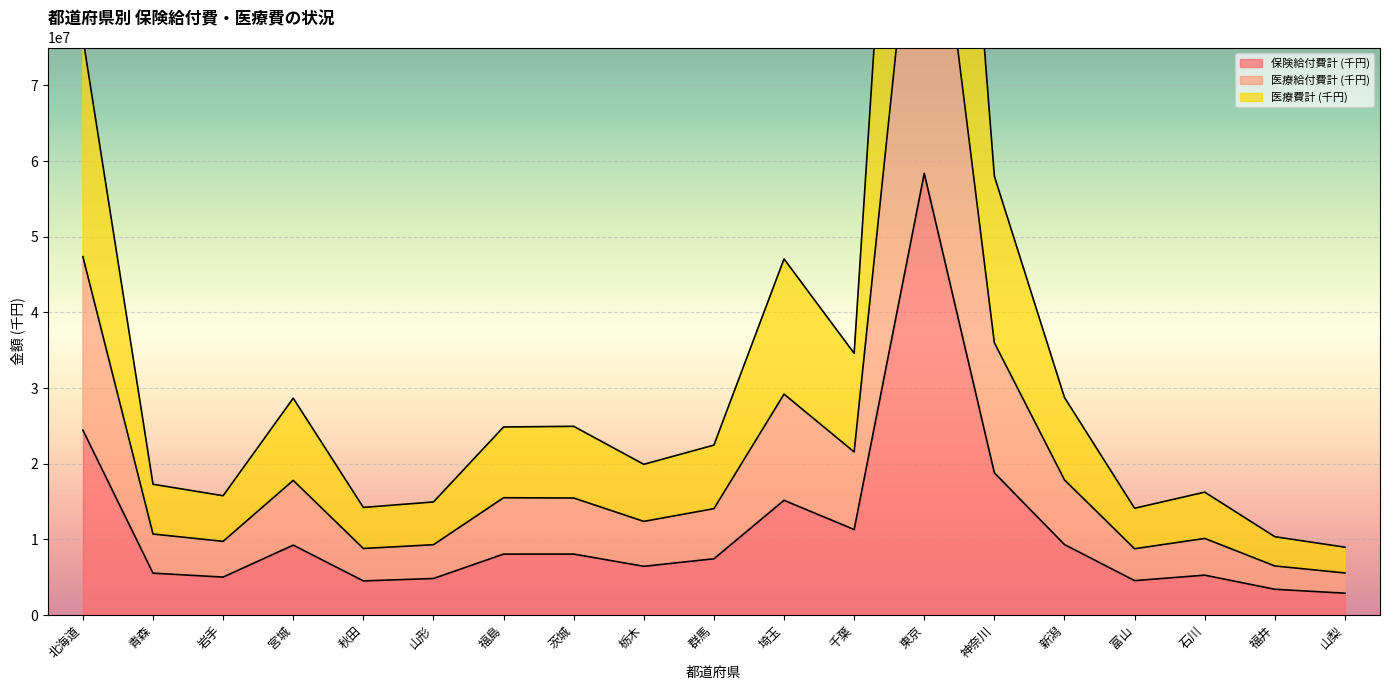

At which label is 保険給付費計 (千円) closest to 30619844?

北海道